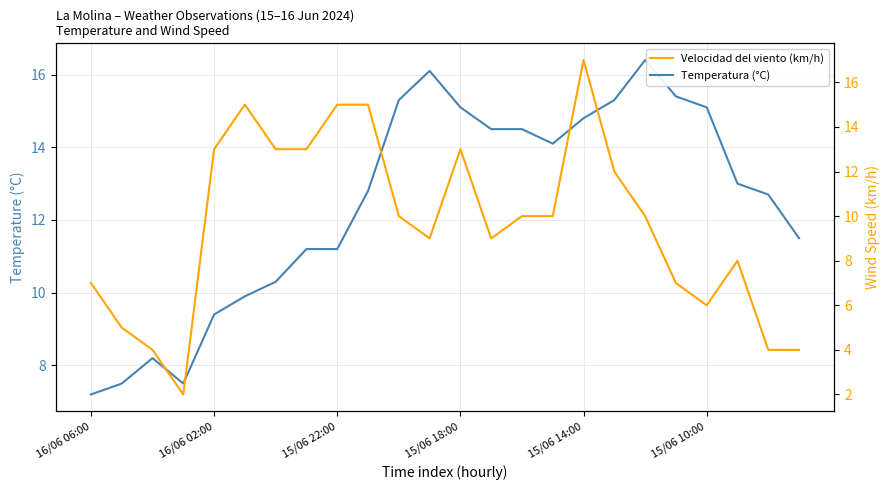

Is it true that Velocidad del viento (km/h) equals 24.1 at 9?

False